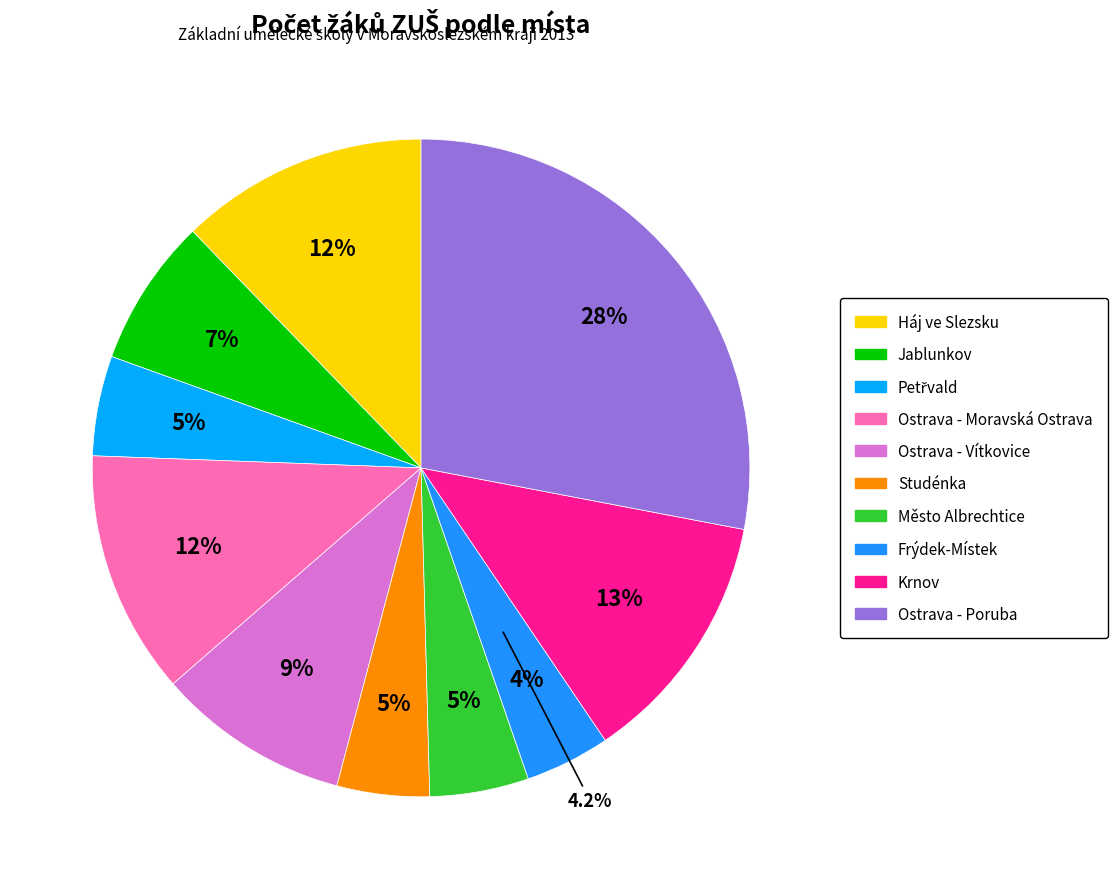

Is Frýdek-Místek the majority of the pie?

No